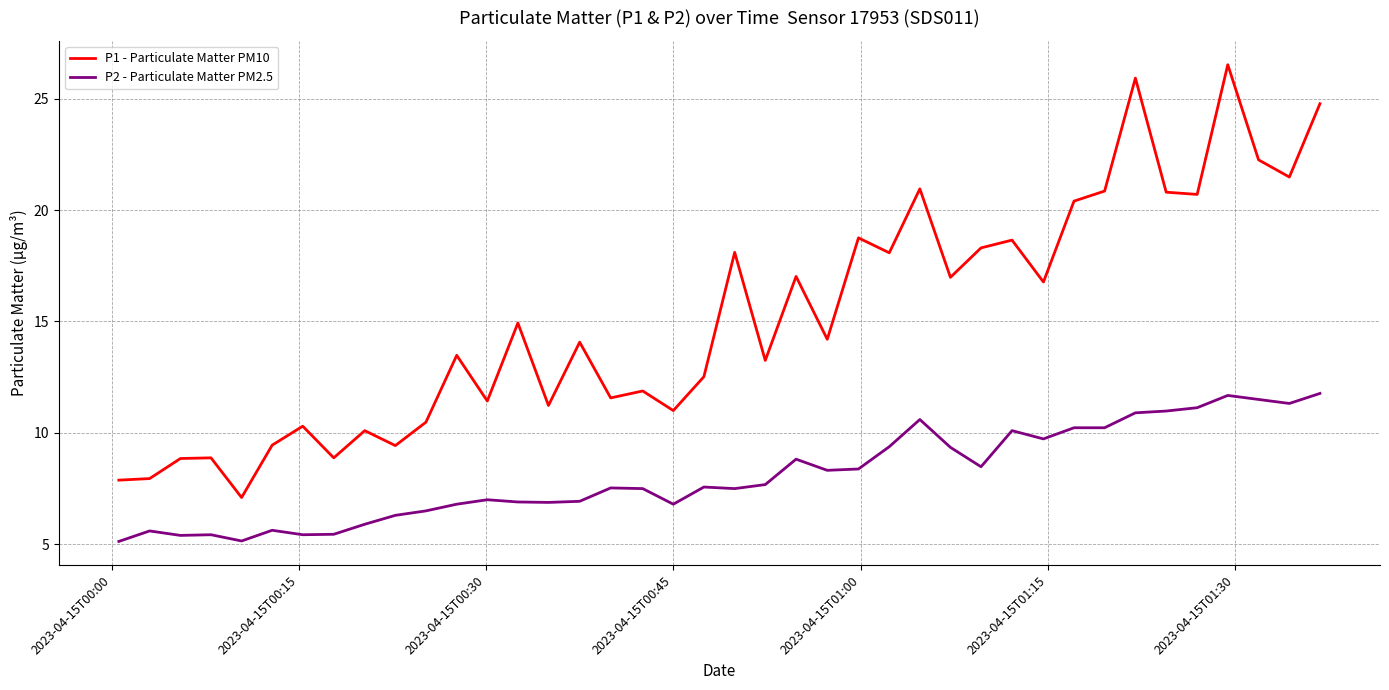

What is the difference between the maximum and minimum values in the P1 - Particulate Matter PM10 series?

19.4